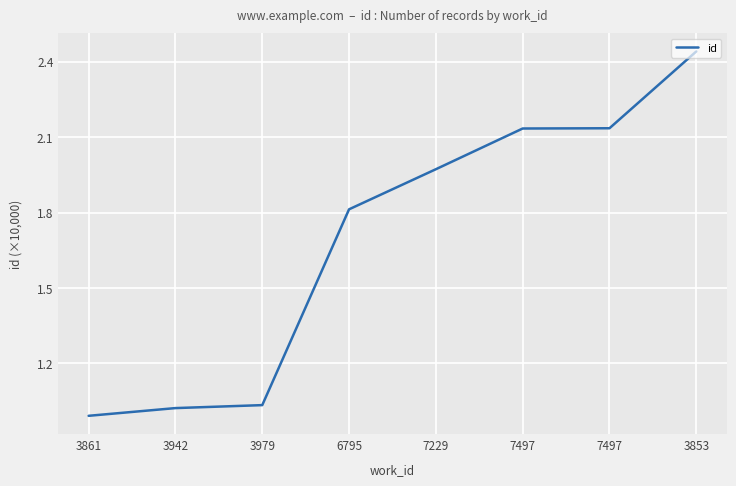

Between 7229 and 7497, which is larger?

7497